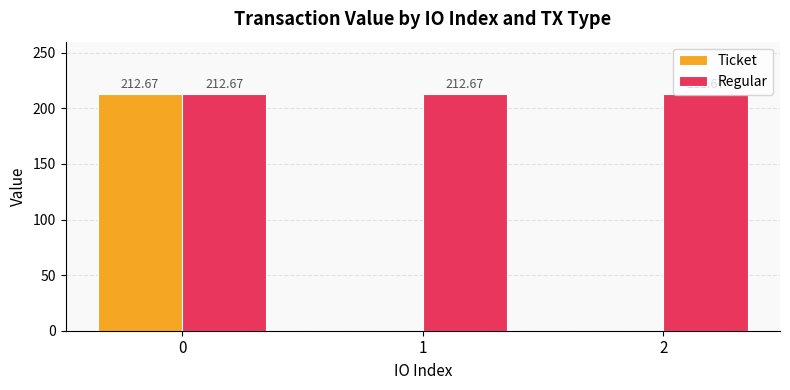

Reading left to right, transcribe all the data shown in this chart.

Ticket: 212.7	0.0	0.0
Regular: 212.7	212.7	212.7